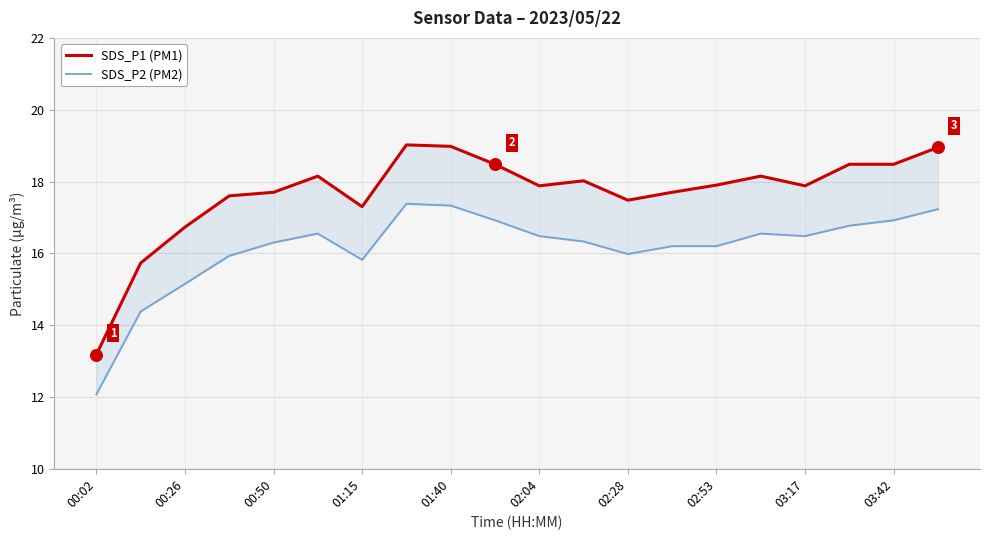

What are all the series names shown in the legend?

SDS_P1 (PM1), SDS_P2 (PM2)